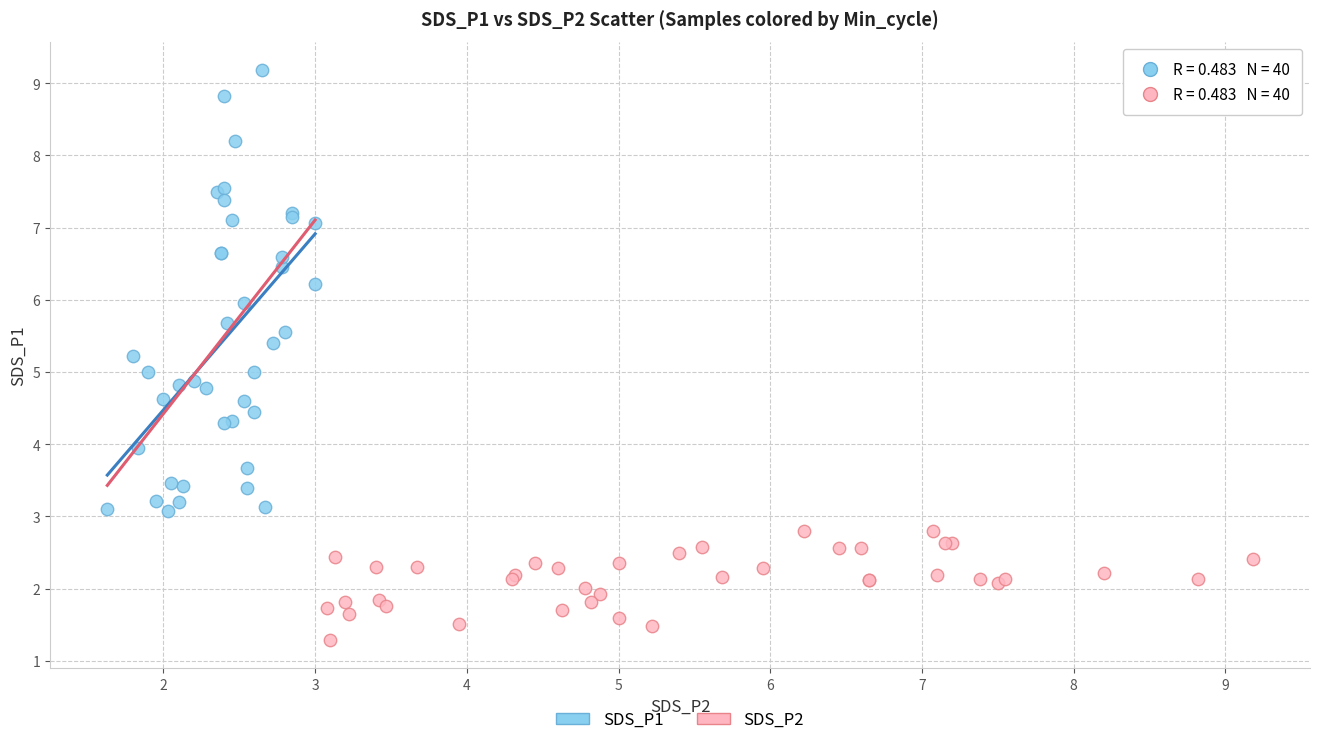

What are all the series names shown in the legend?

SDS_P1, SDS_P2